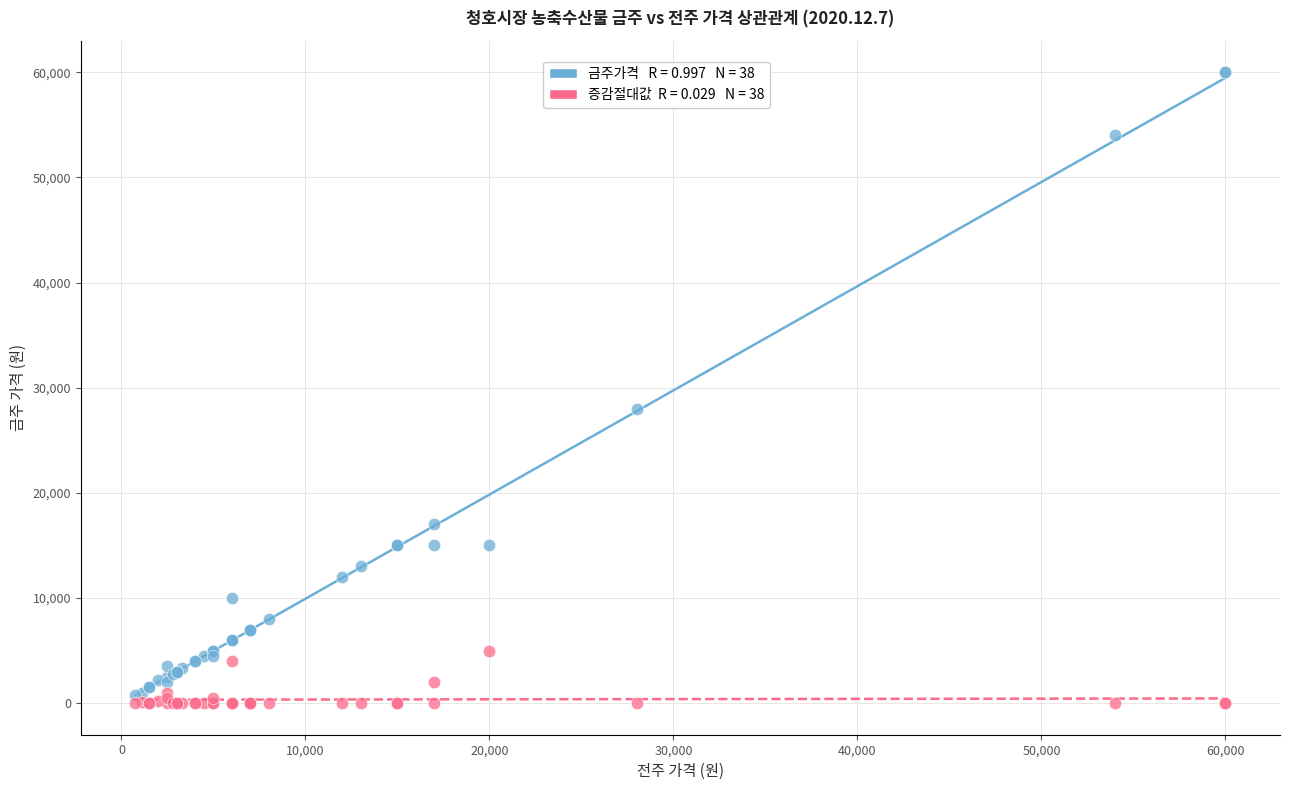

Across all series, what Y value is closest to 30000?

28000